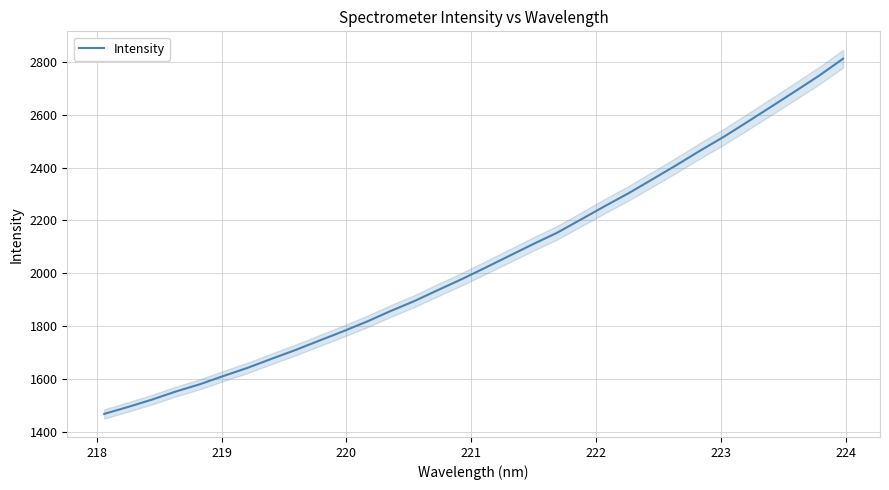

How many values are below 2021?

16